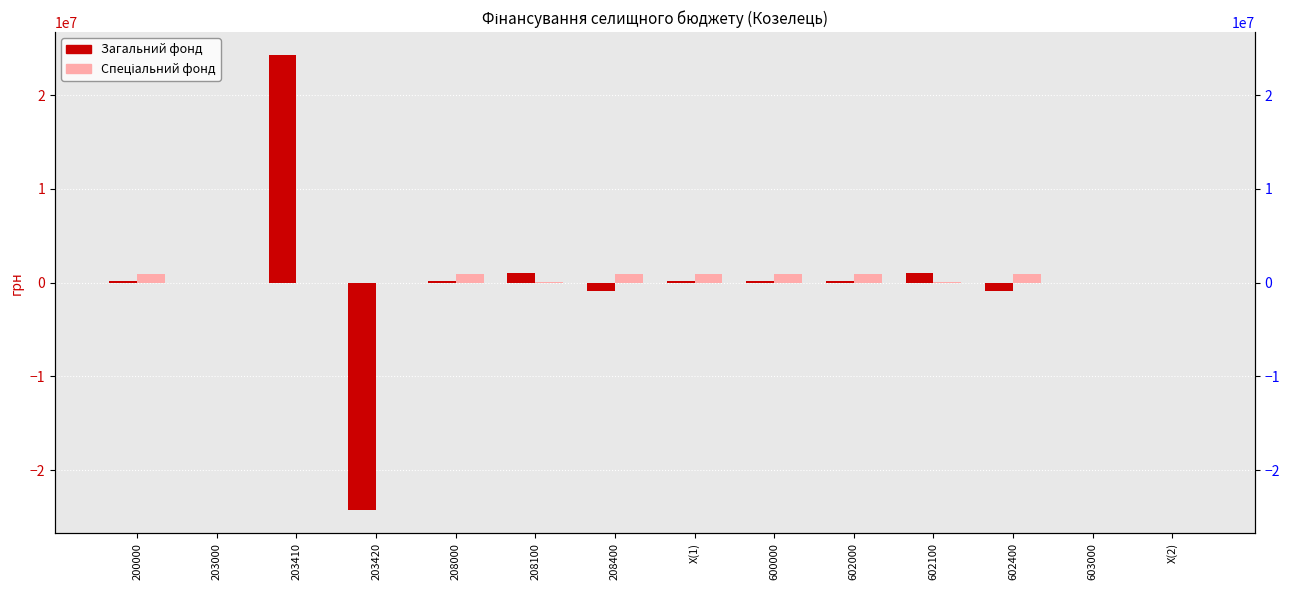

Is the value of Спеціальний фонд at 603000 greater than the value of Загальний фонд at 602000?

No